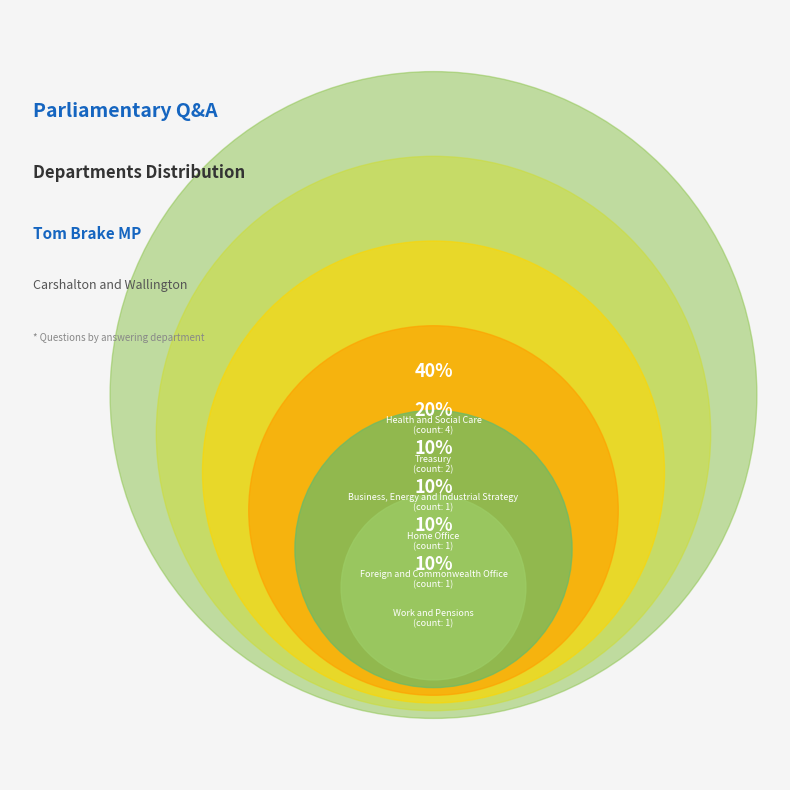

Approximately how many times larger is the value at Business, Energy and Industrial Strategy compared to Work and Pensions?

1.0